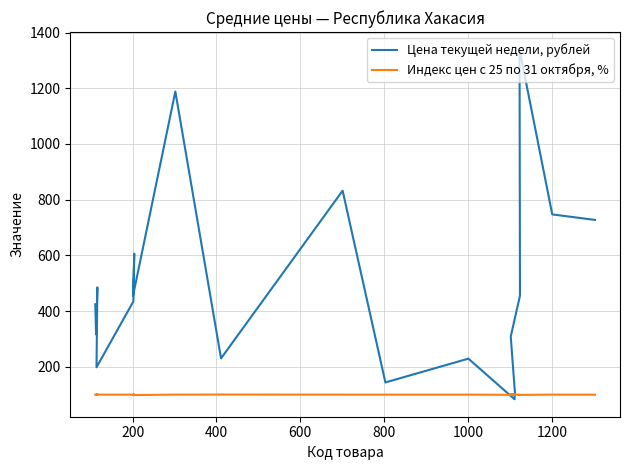

After their last crossing, which series has the higher values: Цена текущей недели, рублей or Индекс цен с 25 по 31 октября, %?

Цена текущей недели, рублей